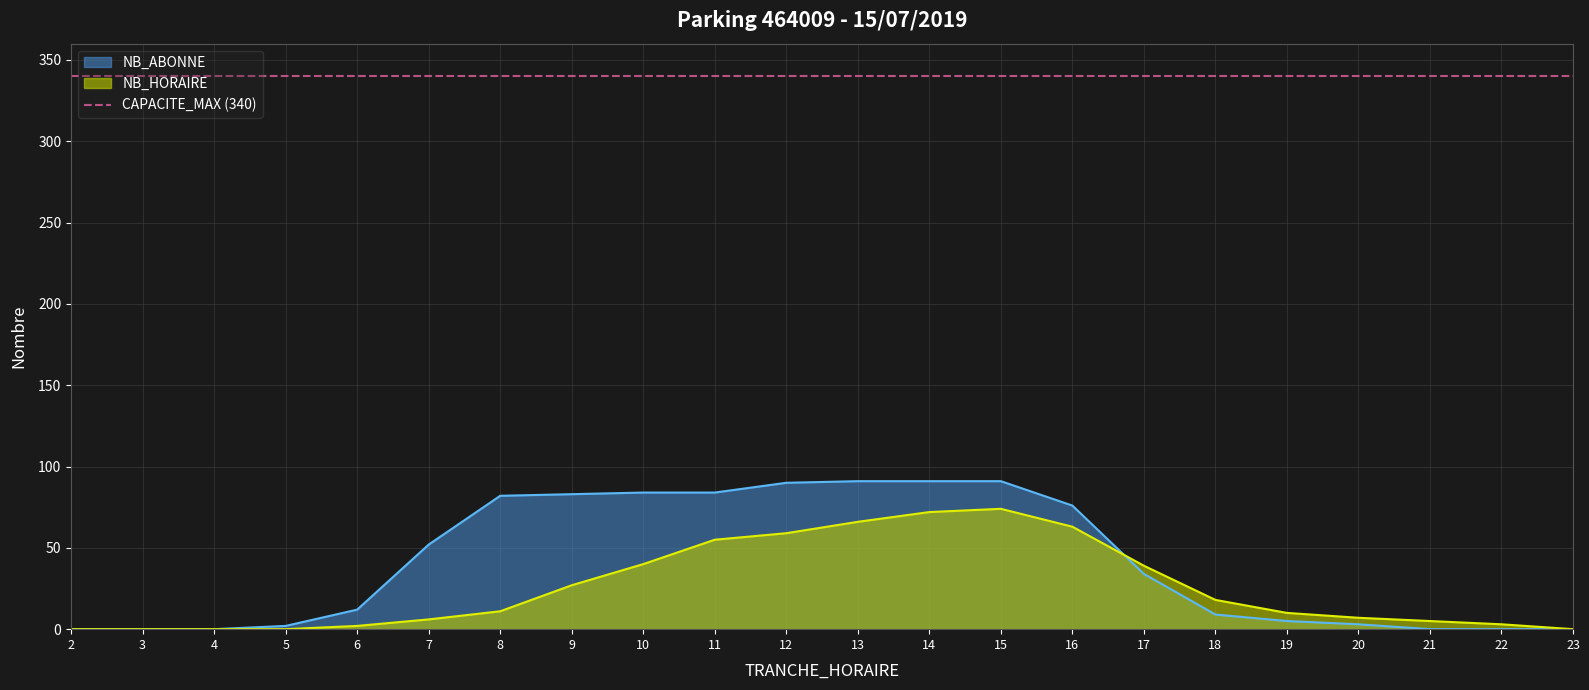

Reading left to right, what are all the values shown in this chart?

NB_HORAIRE: 2=0	3=0	4=0	5=0	6=2	7=6	8=11	9=27	10=40	11=55	12=59	13=66	14=72	15=74	16=63	17=39	18=18	19=10	20=7	21=5	22=3	23=0
NB_ABONNE: 2=0	3=0	4=0	5=2	6=12	7=52	8=82	9=83	10=84	11=84	12=90	13=91	14=91	15=91	16=76	17=34	18=9	19=5	20=3	21=0	22=0	23=0